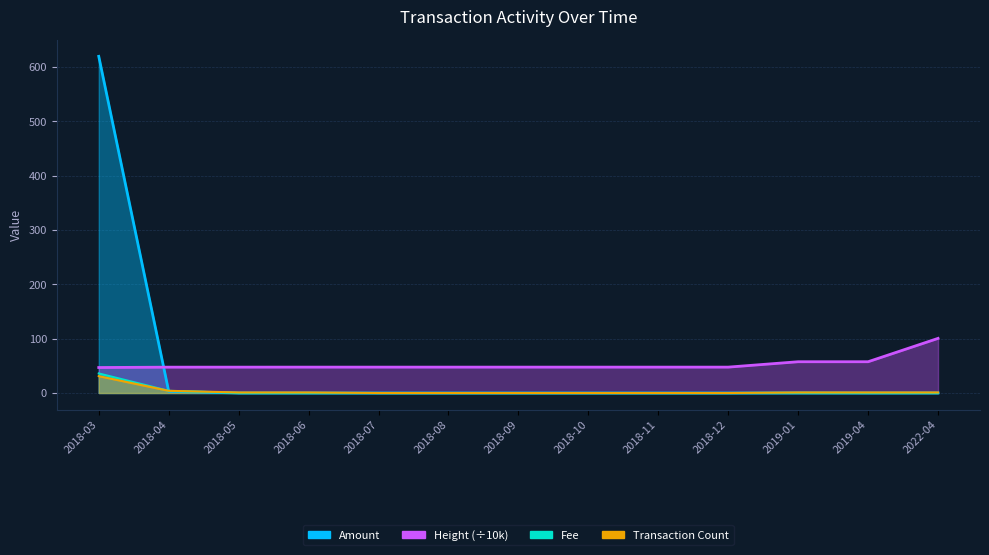

At how many categories does at least one series exceed 258?

1